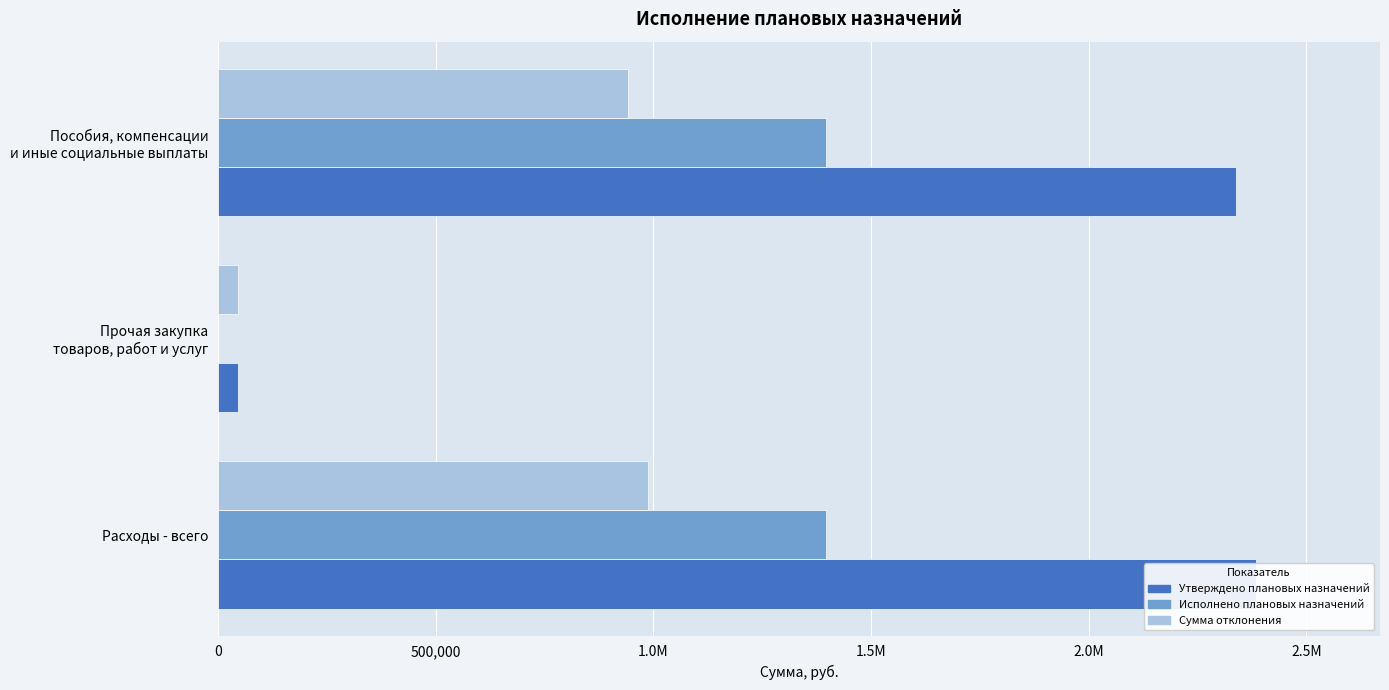

What is the difference between the maximum and minimum values in the Исполнено плановых назначений series?

1396030.9